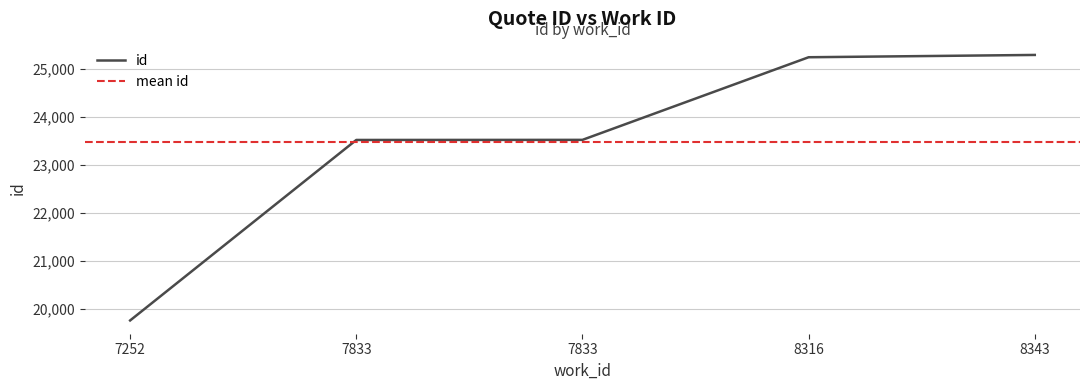

What value does the data have at 7833, to the nearest 50?

23500